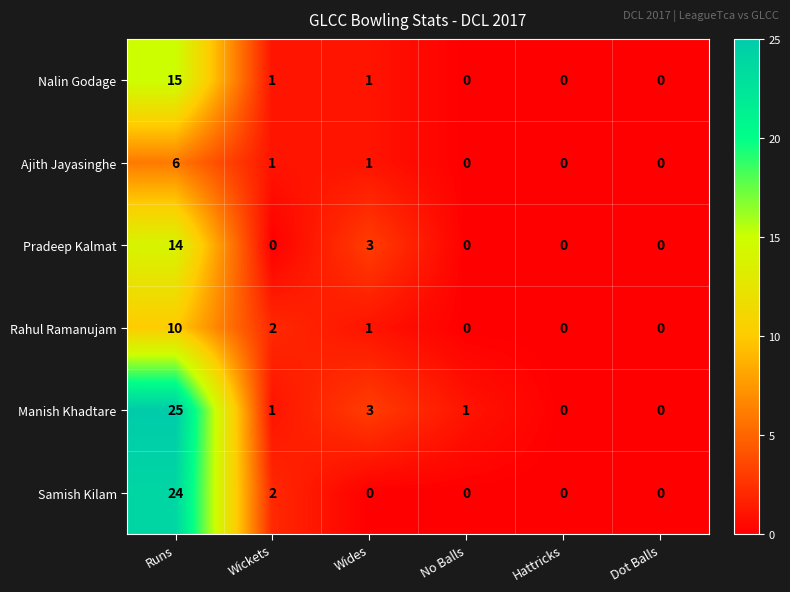

List the series in order of their peak value, highest first.

Manish Khadtare, Samish Kilam, Nalin Godage, Pradeep Kalmat, Rahul Ramanujam, Ajith Jayasinghe